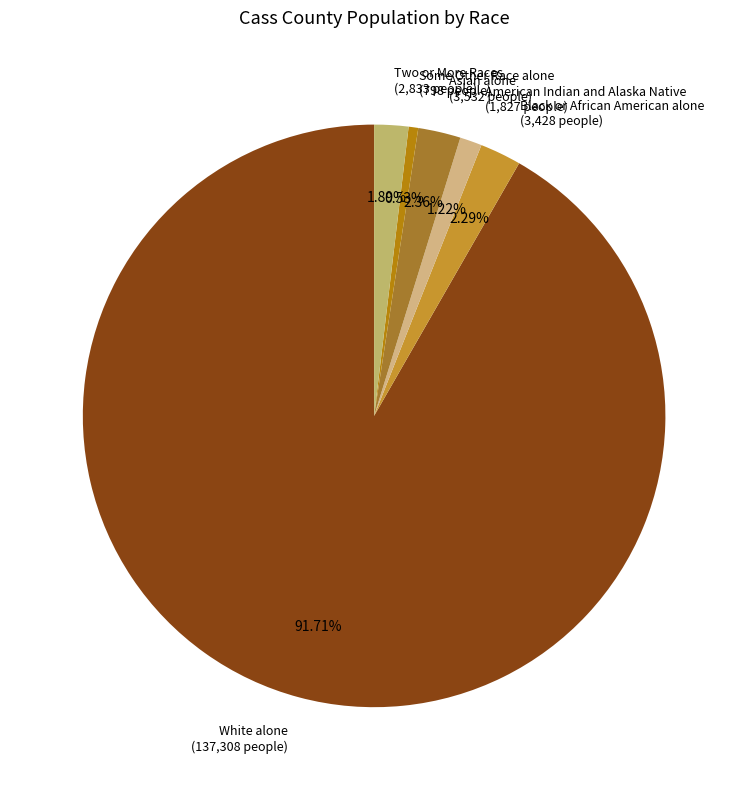

Which category accounts for the majority?

White alone